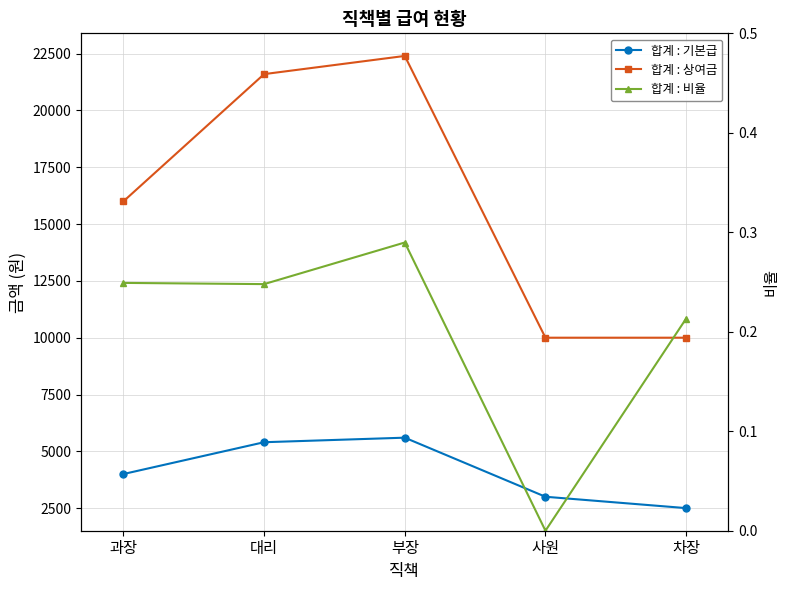

True or false: 합계 : 상여금 and 합계 : 기본급 cross at least once.

False